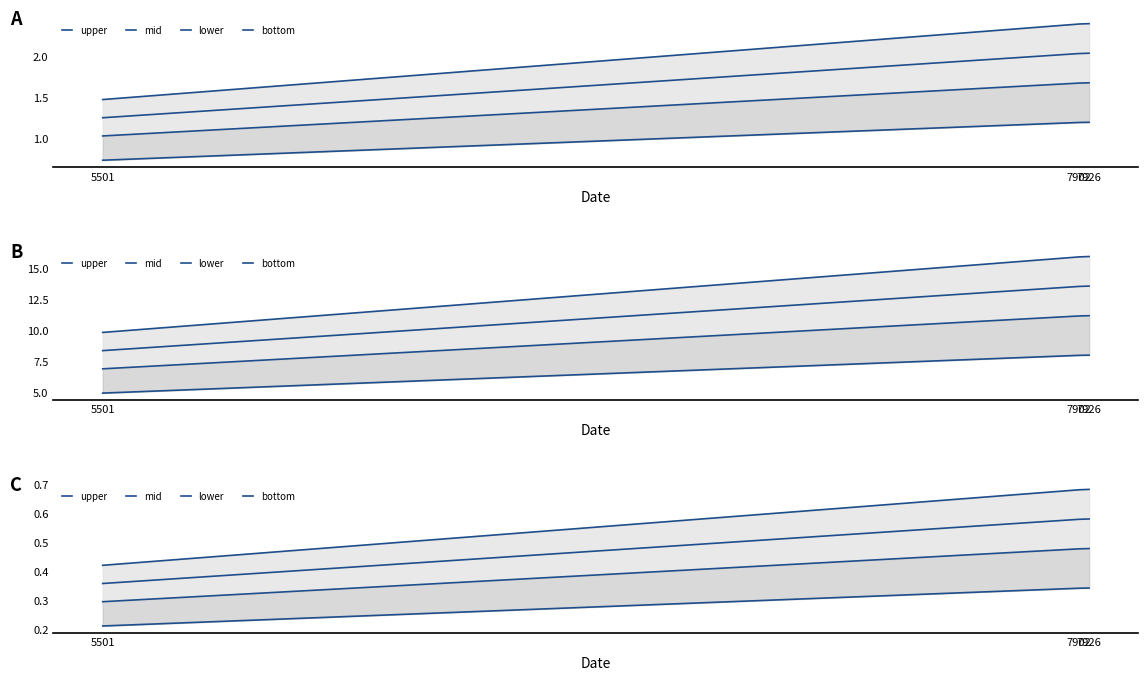

What is the value of the upper point at the 1st from the left?

0.4